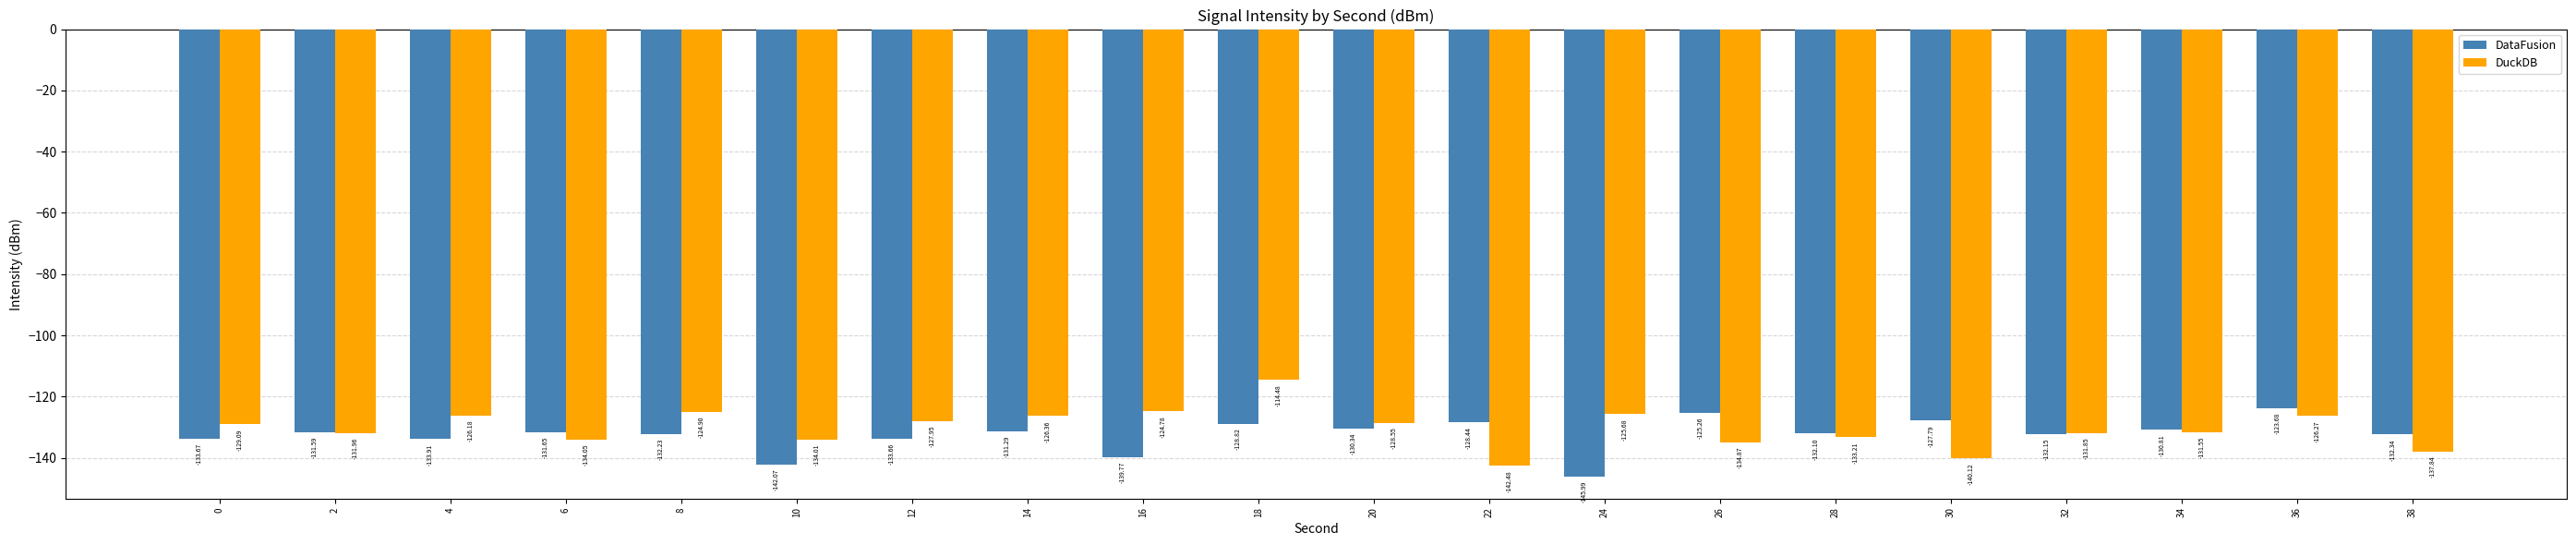

Rank the series at 16 from highest to lowest value.

DuckDB, DataFusion